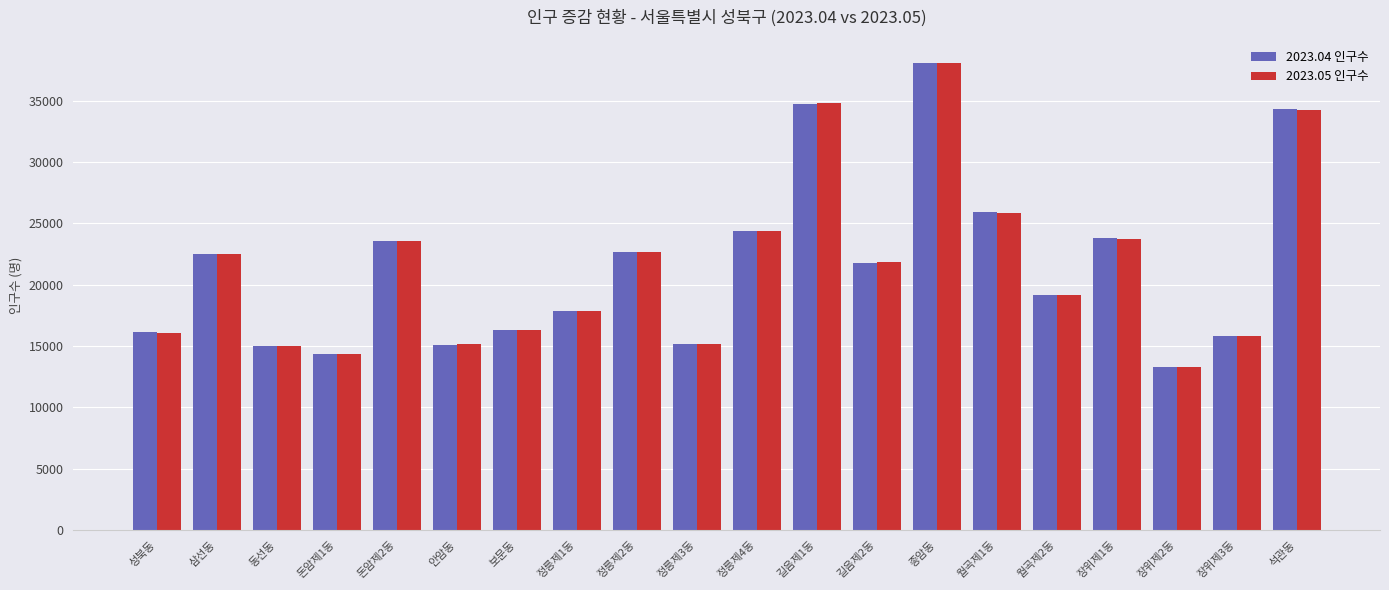

The value of 2023.04 인구수 at 월곡제2동 is 19181. True or false?

True